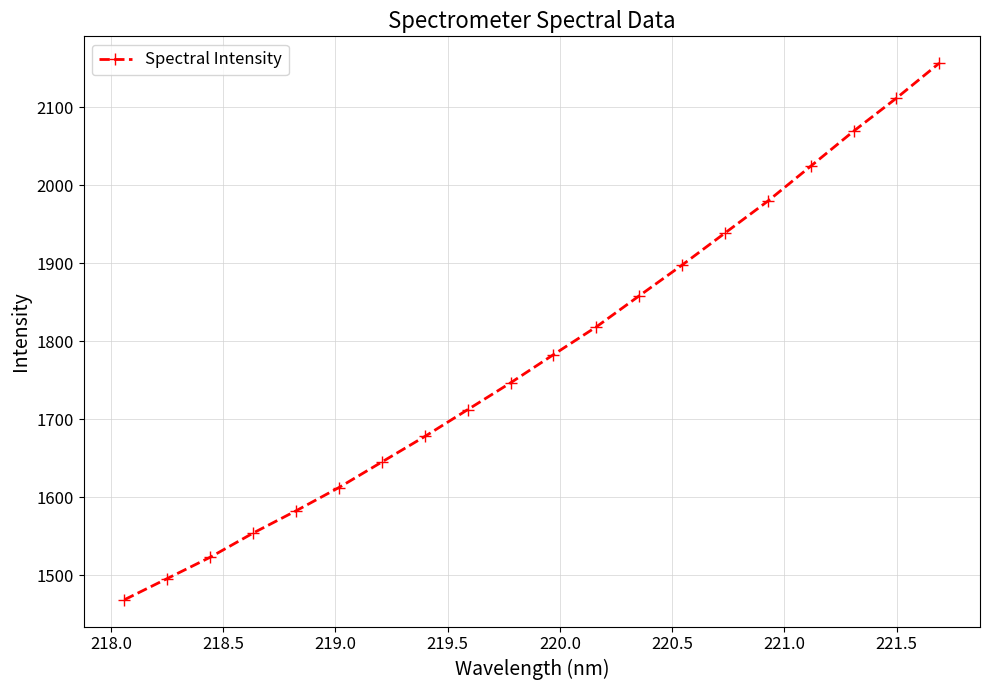

What is the maximum value shown in the chart?

2156.7